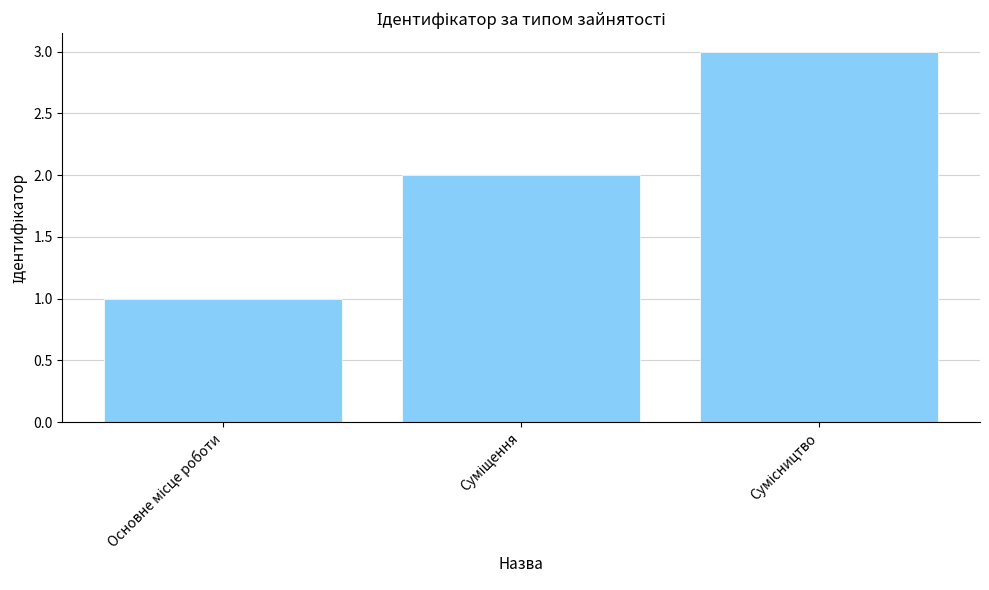

Count the values in the range 1 to 3.

3